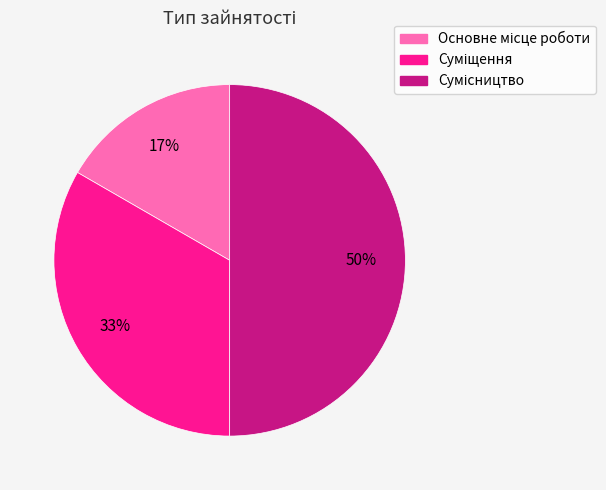

To the nearest percent, what is the difference between the largest and smallest slice percentages?

33%